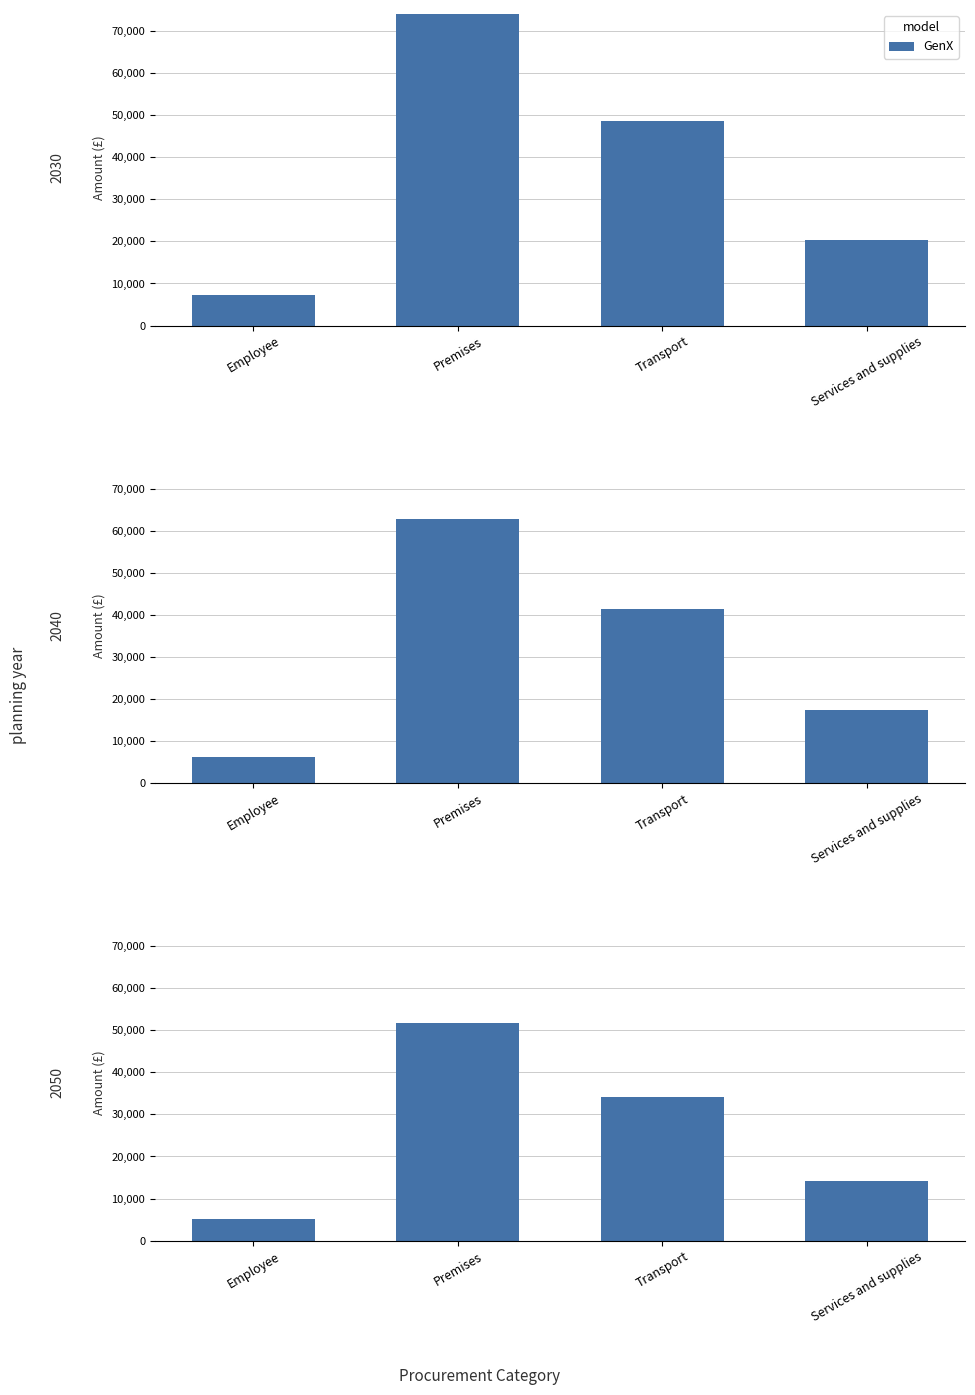

What is the label of the 3rd bar from the left?

Transport